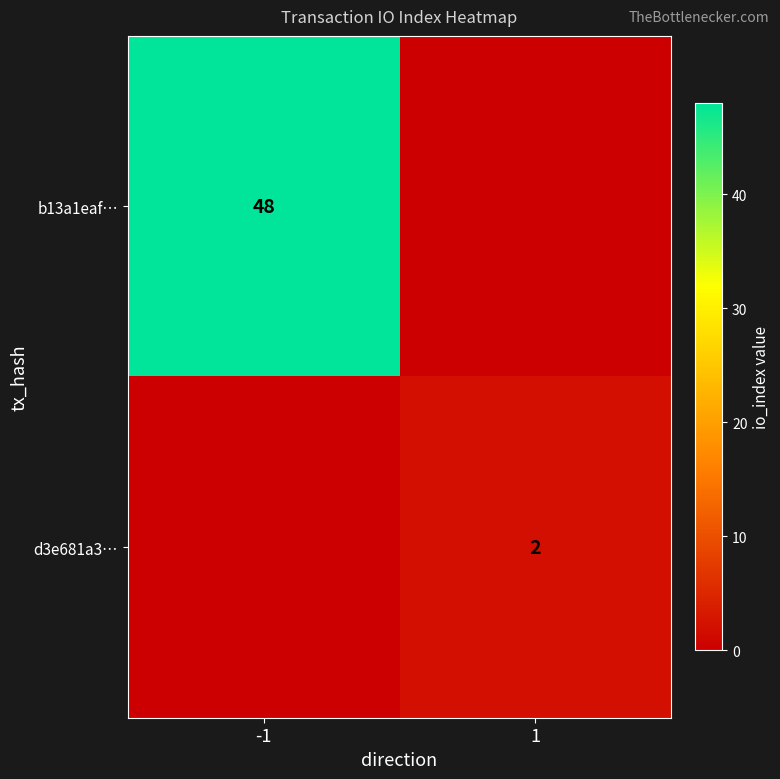

The b13a1eaf… series shows 48 at -1. True or false?

True